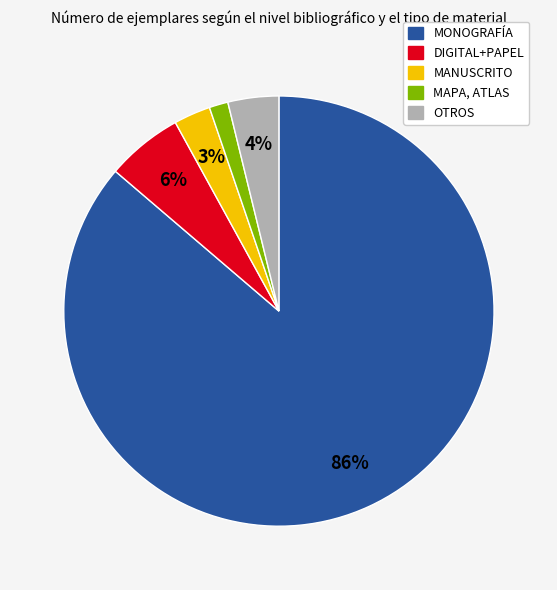

To the nearest percent, what is the average slice percentage?

20%